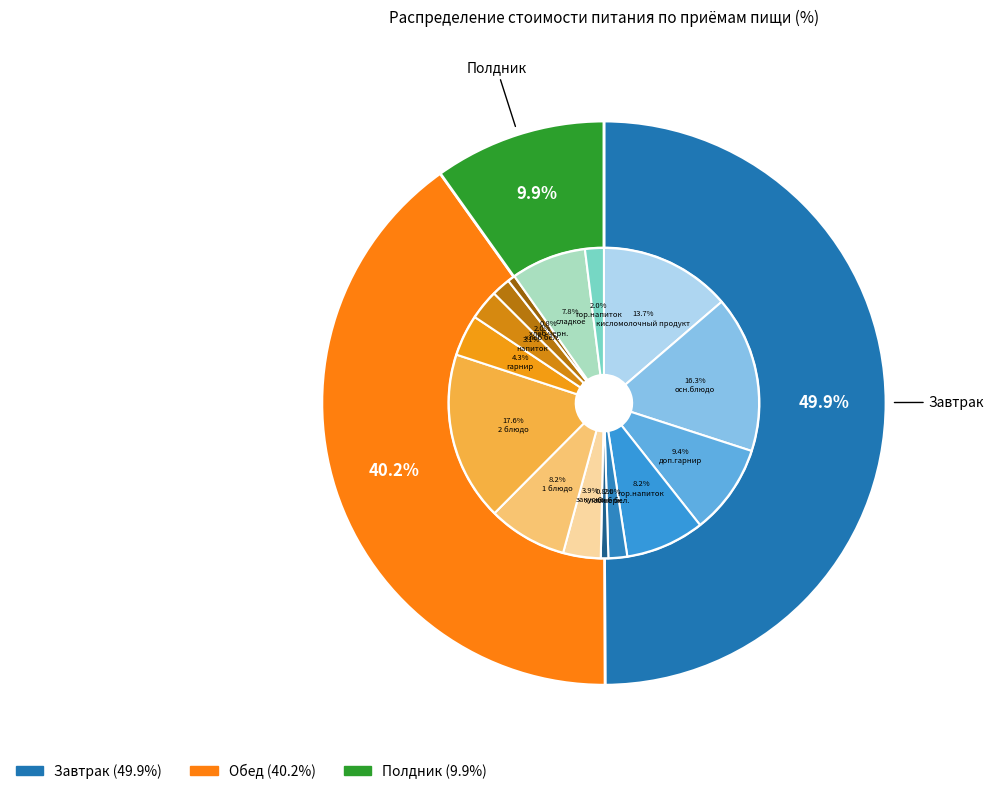

How many slices are in this pie chart?

3